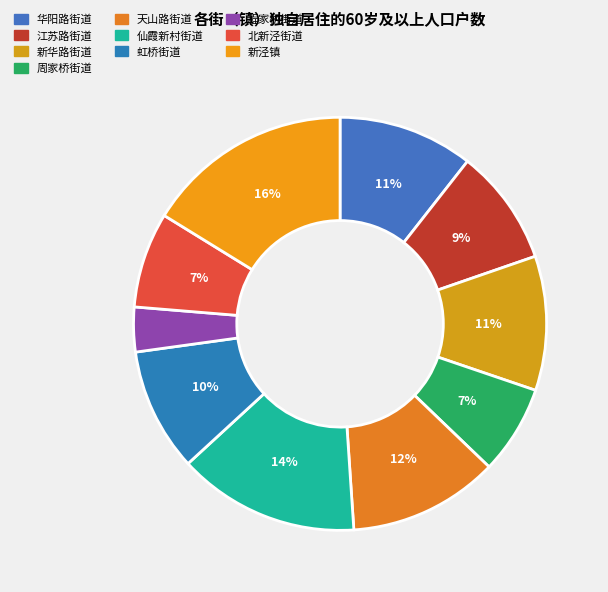

What percentage is the 北新泾街道 slice, to the nearest percent?

7%